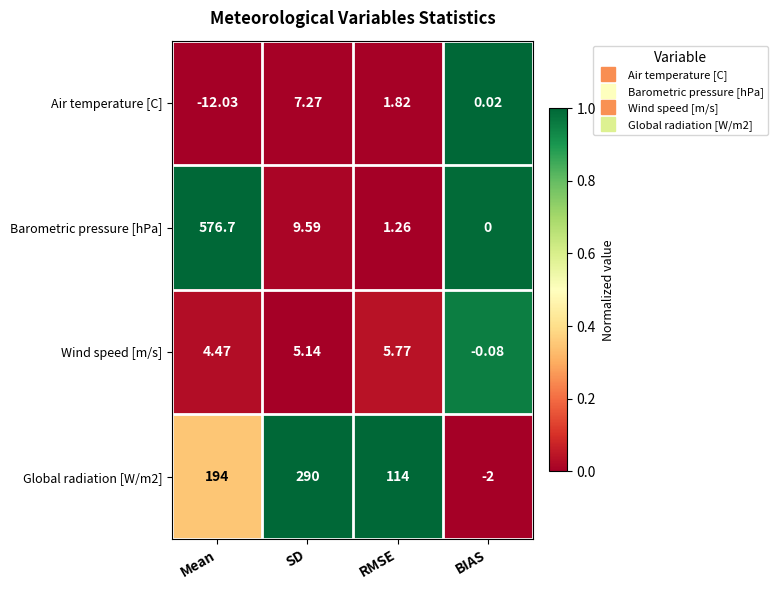

Which series has the largest range (max minus min)?

Barometric pressure [hPa]